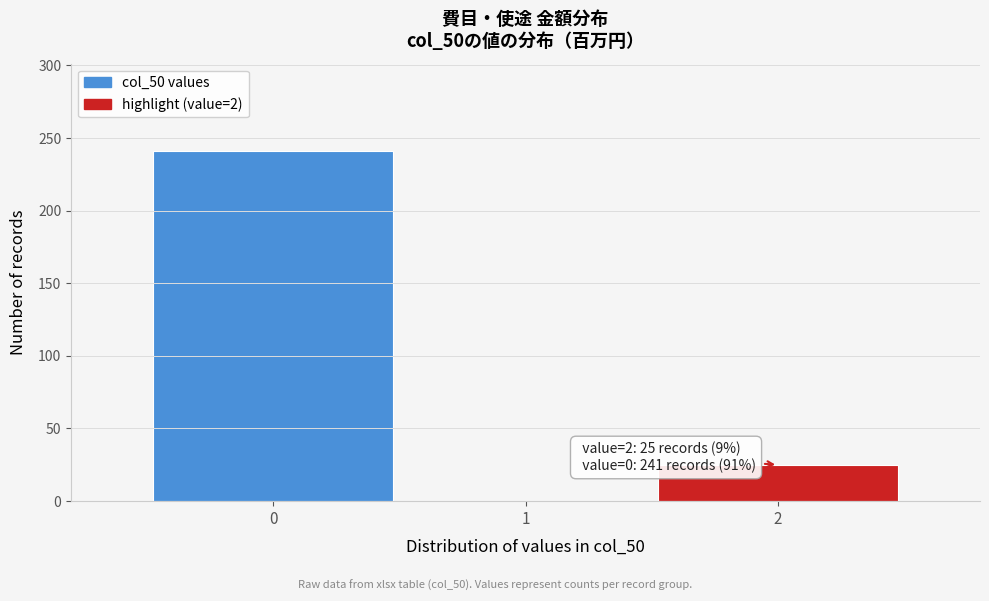

Over which range of the x-axis is the bar tallest?

-0.5 to 0.5